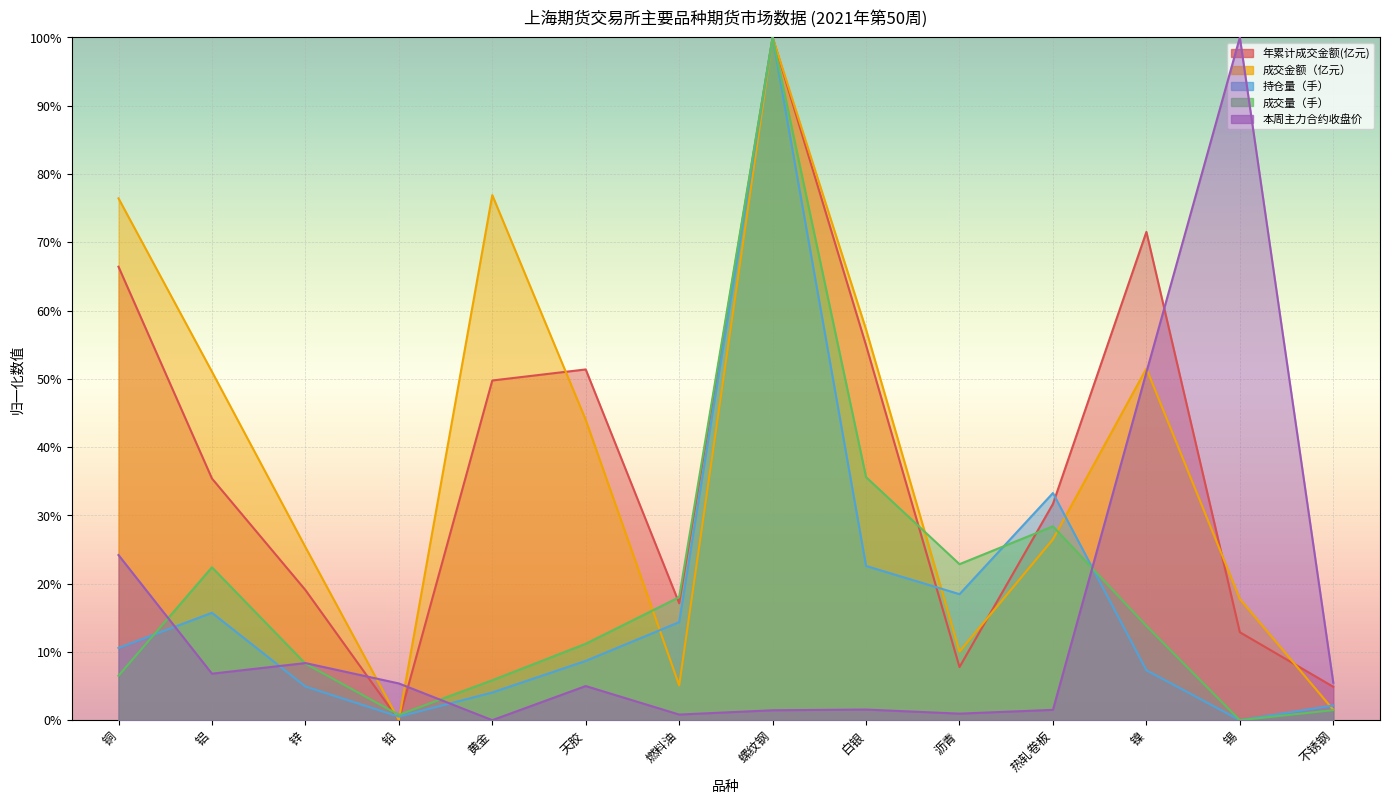

What is the sum of the 年累计成交金额(亿元) values at 热轧卷板 and 黄金?

0.8